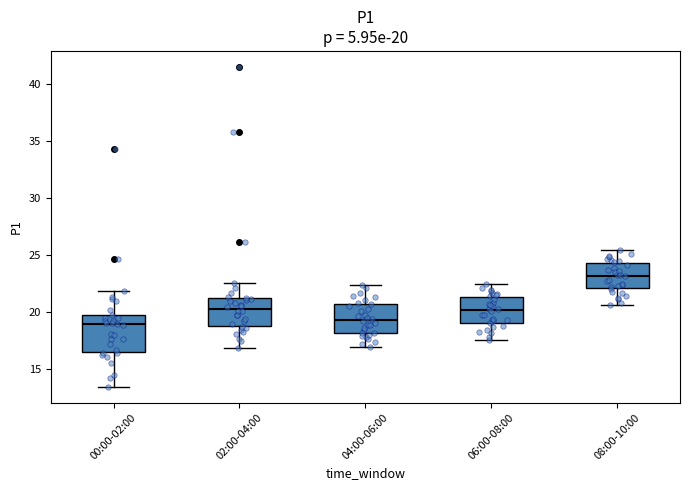

Which box is the tallest, from its lower edge to its upper edge?

00:00-02:00